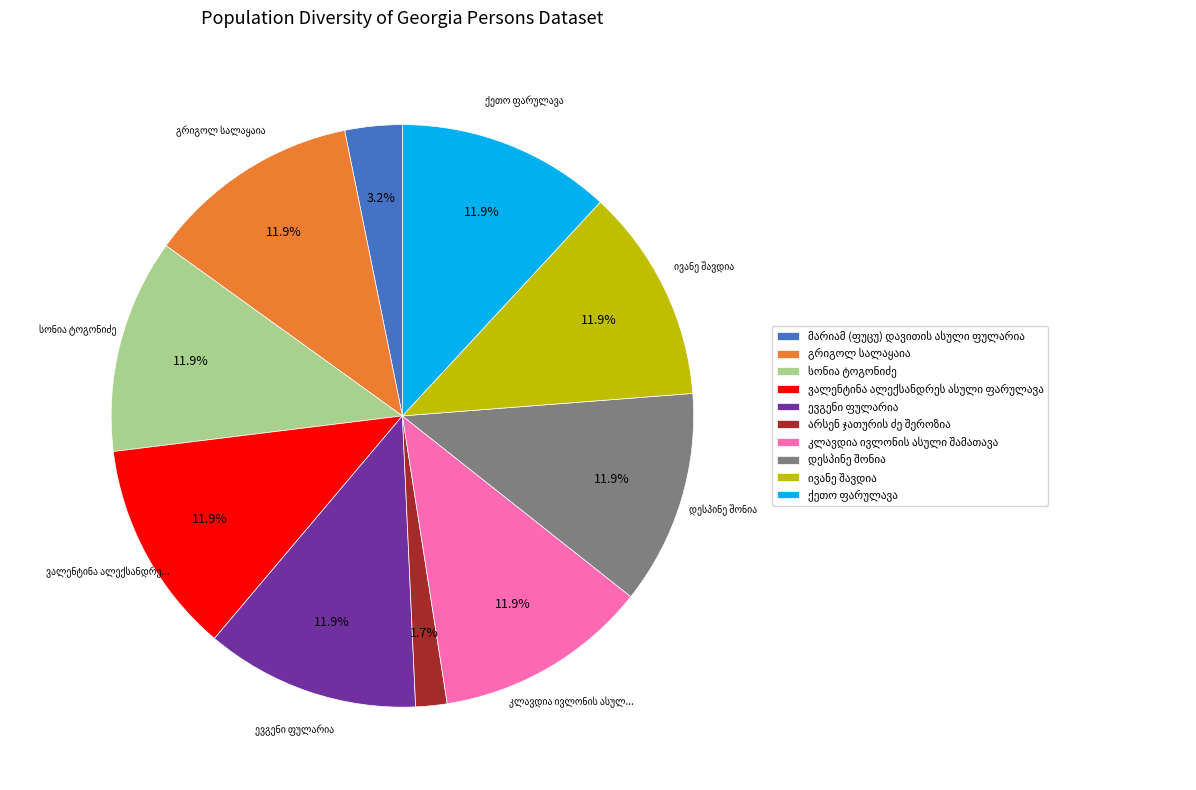

To the nearest percent, what is the difference between the largest and smallest slice percentages?

10%